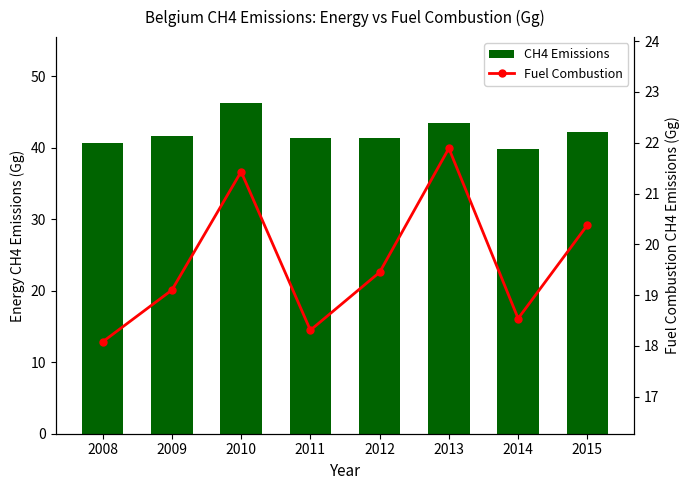

What is the approximate value of CH4 Emissions at 2009?

41.6